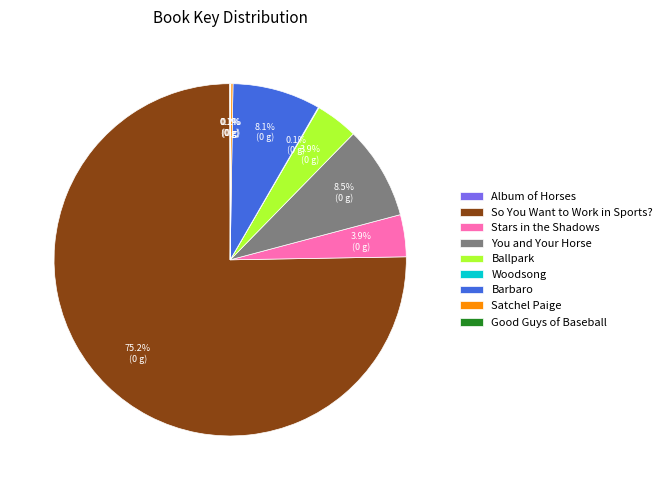

Which category has the biggest portion of the pie?

So You Want to Work in Sports?